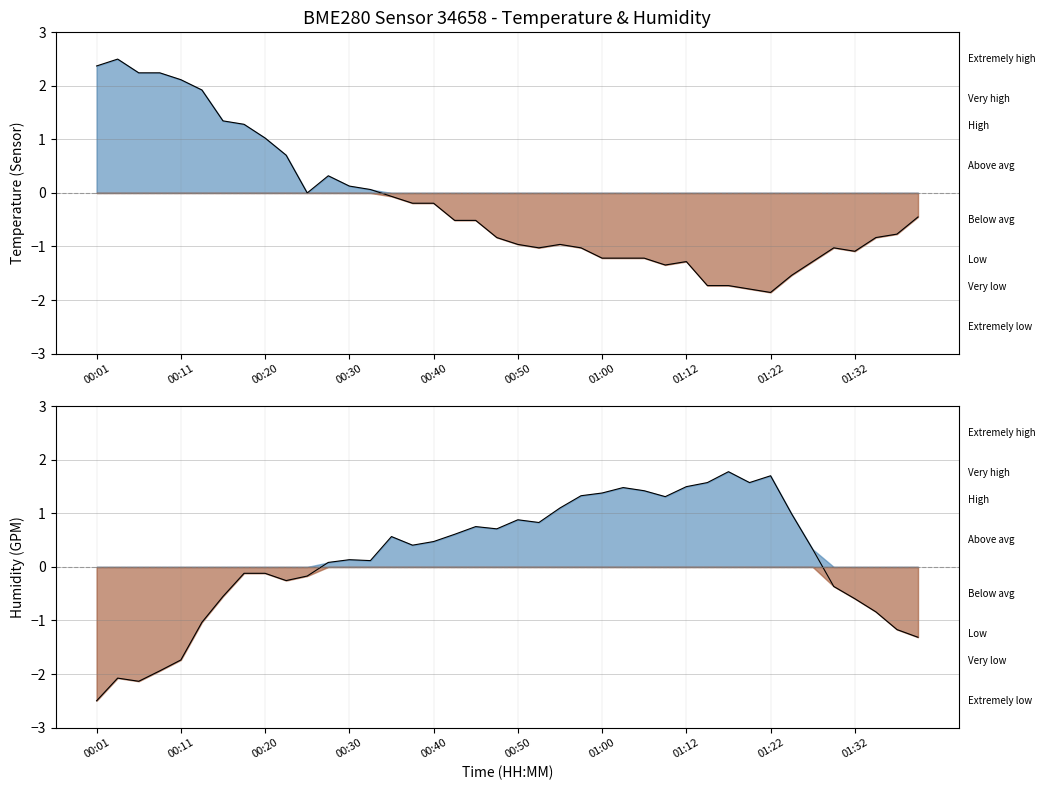

At how many categories does at least one series exceed -2?

40